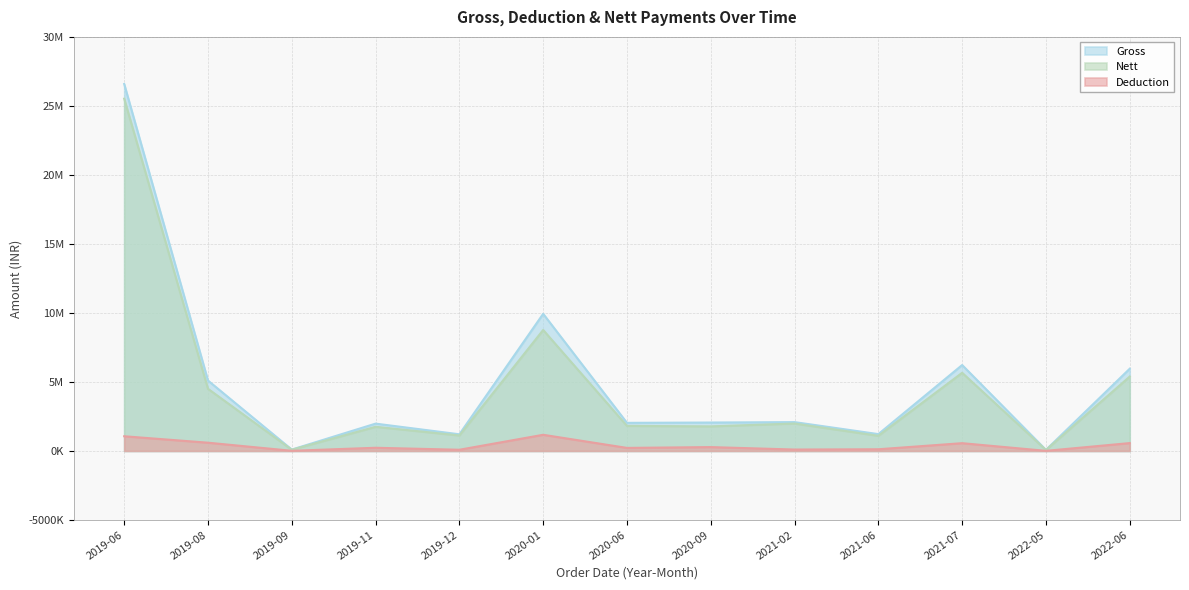

What is the greatest value displayed?

26586560